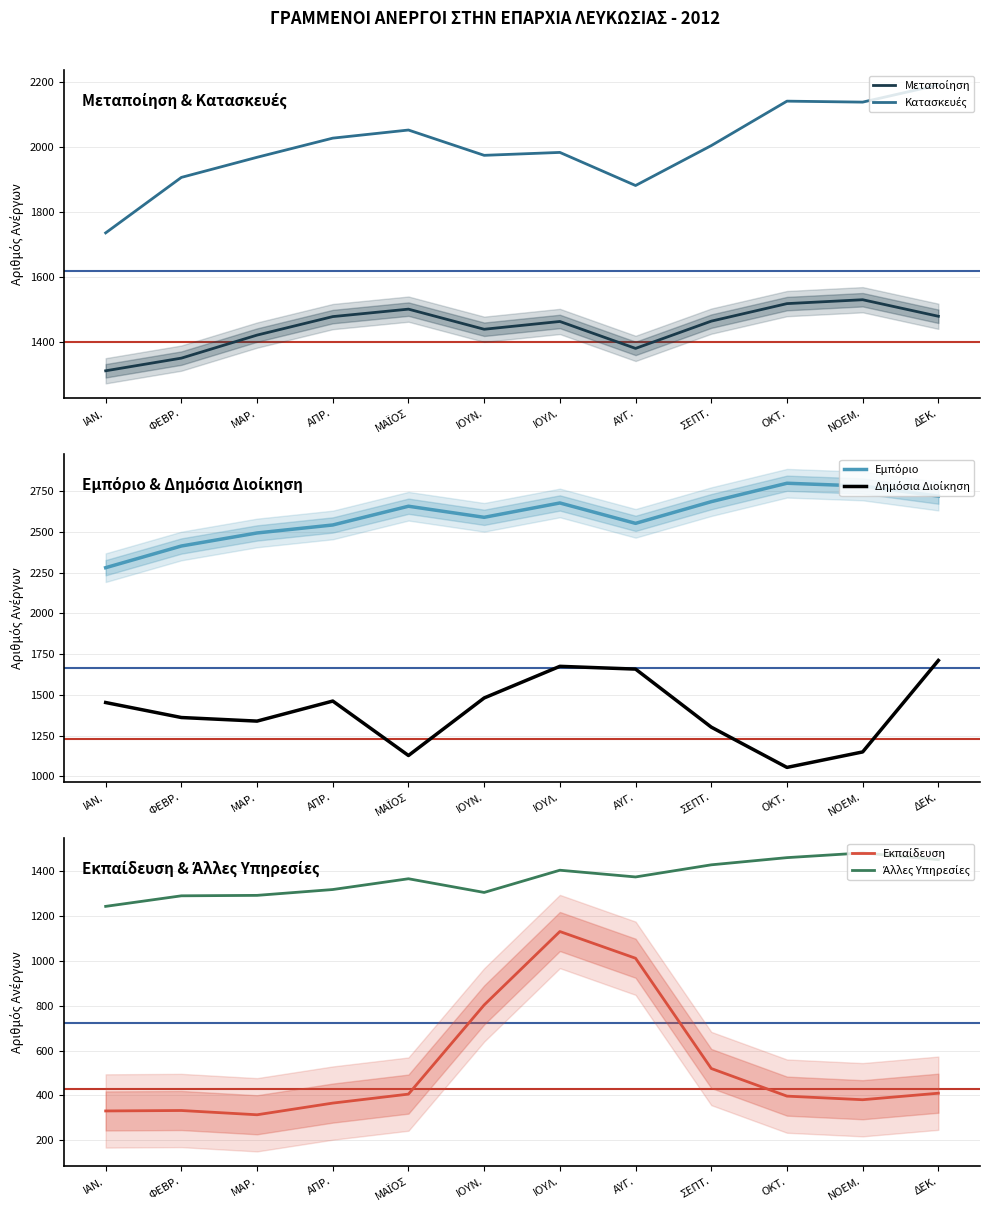

What is the value of the Μεταποίηση point at the 12th from the left?

1478